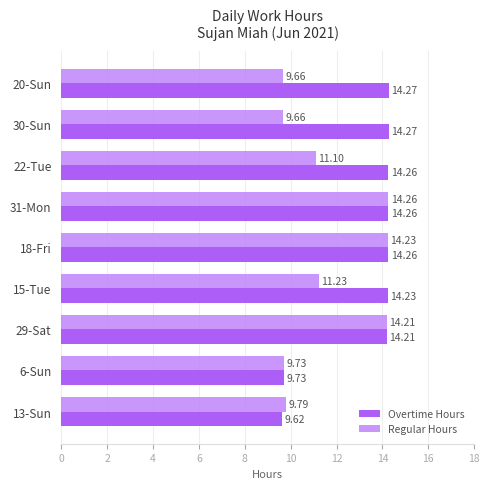

What is the average value of the Overtime Hours series?

13.2